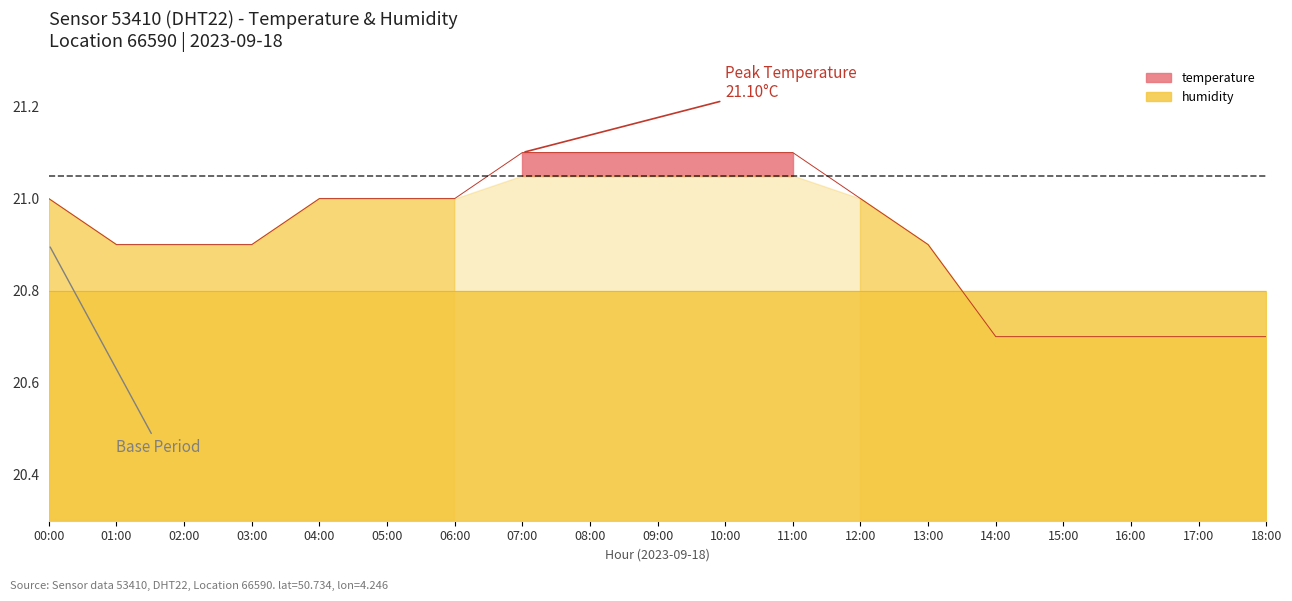

Approximately how many times larger is the value at 00:00 compared to 04:00?

1.0